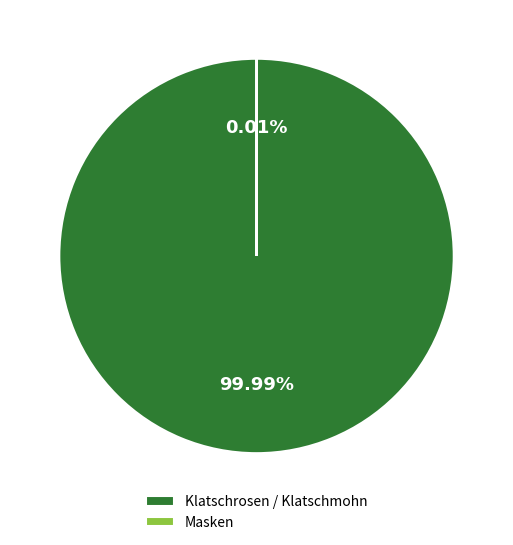

Which category has the biggest portion of the pie?

Klatschrosen / Klatschmohn